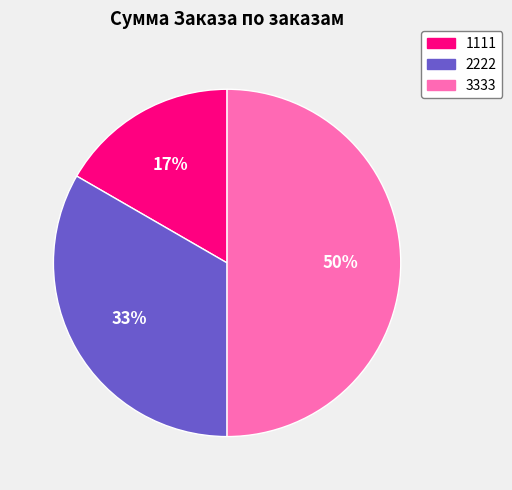

To the nearest percent, what percentage of the pie is 2222?

33%